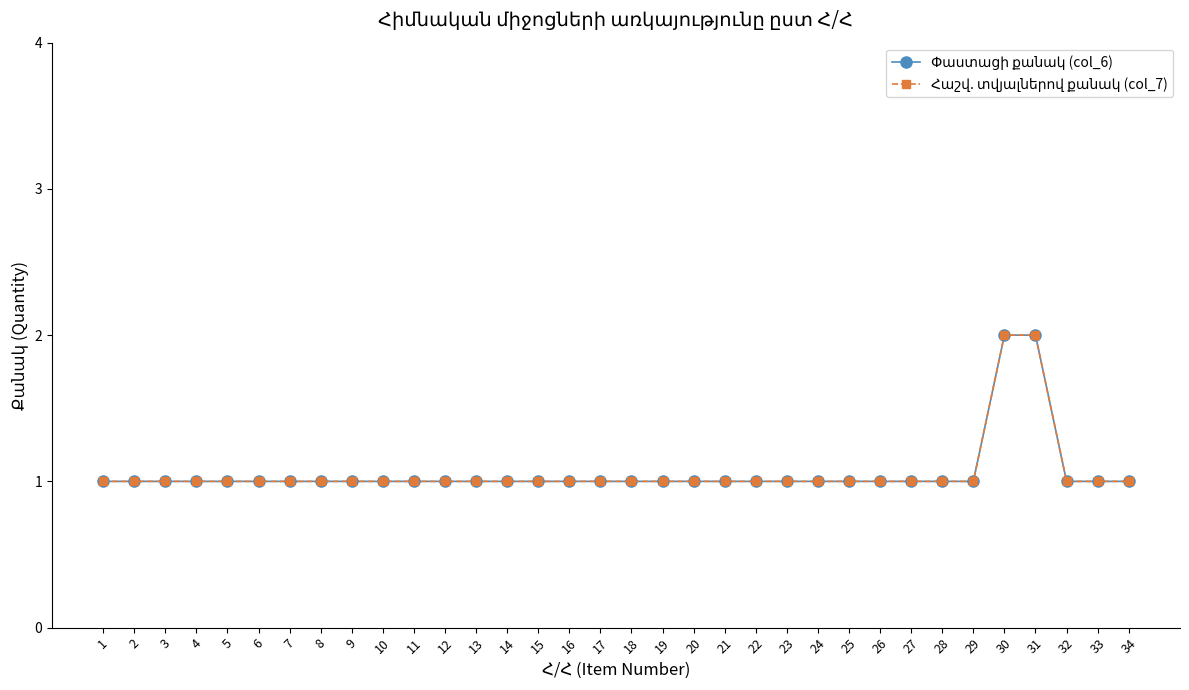

At which label is Հաշվ. տվյալներով քանակ (col_7) closest to 1?

1